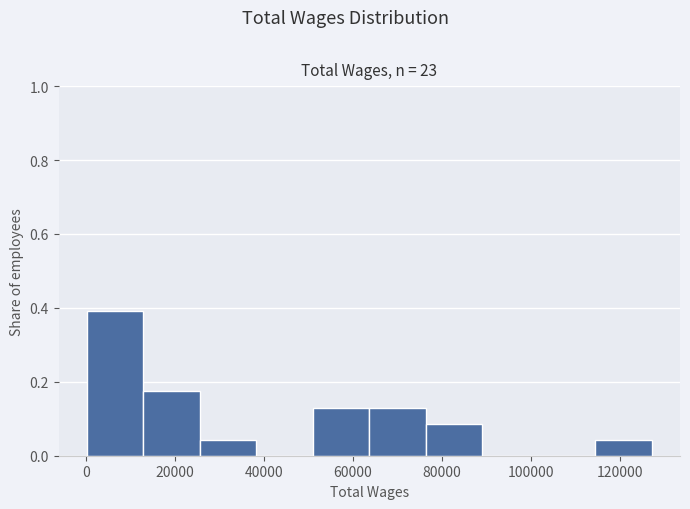

Over which range of the x-axis is the bar tallest?

0 to 12000